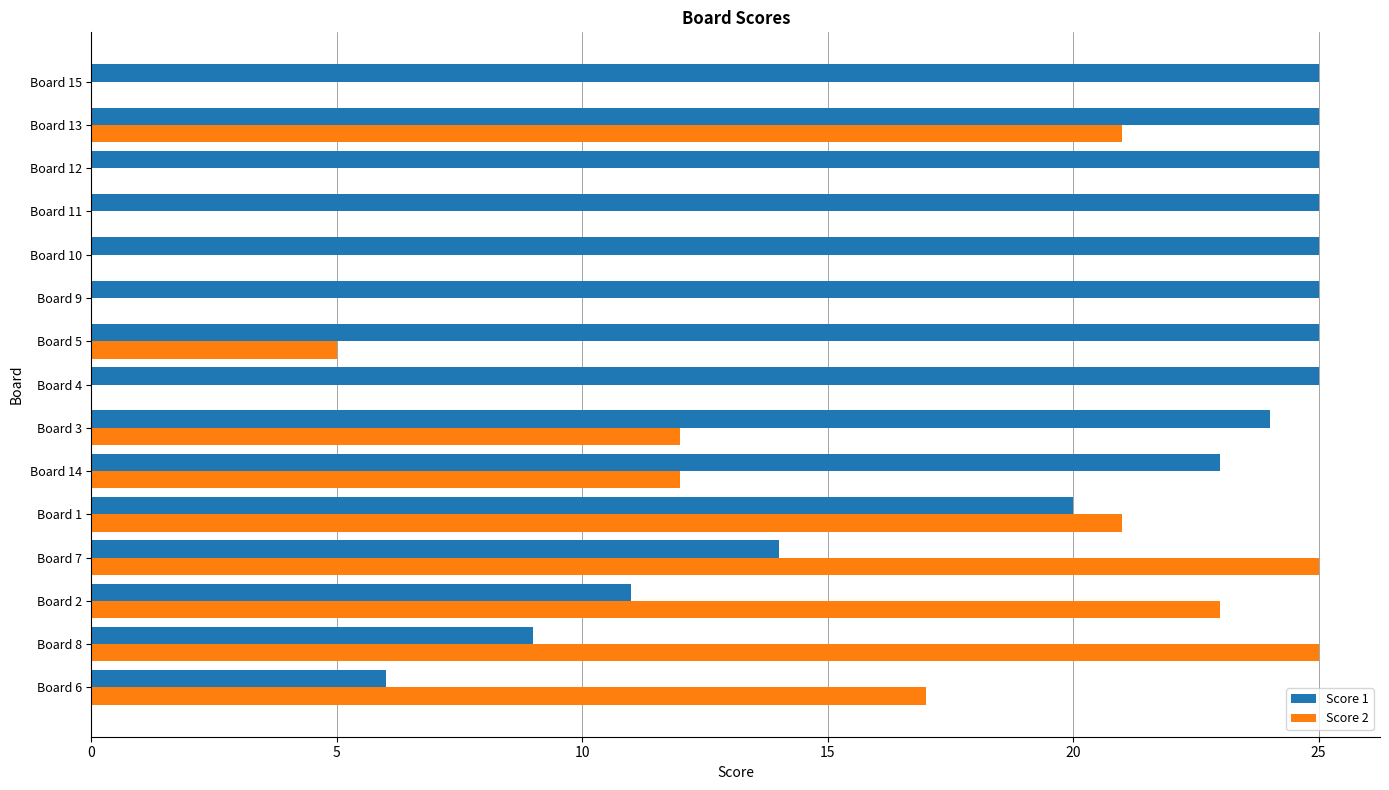

At which category is the sum across all series the highest?

Board 13